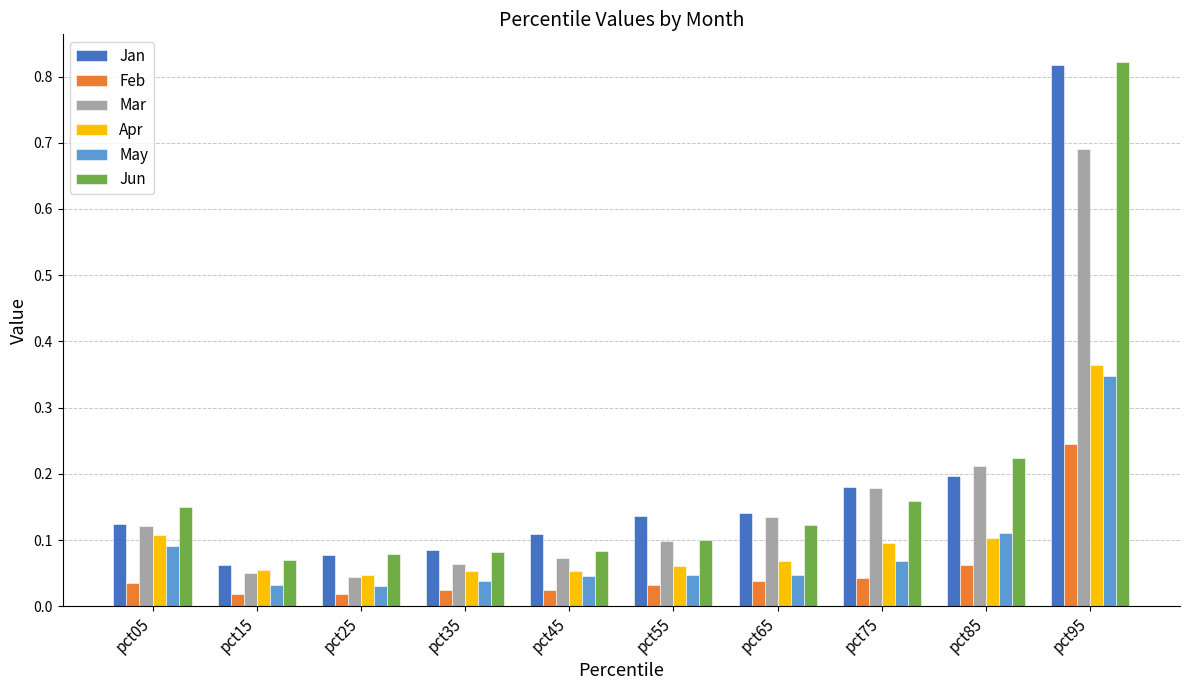

What is the sum of all Feb values?

0.5